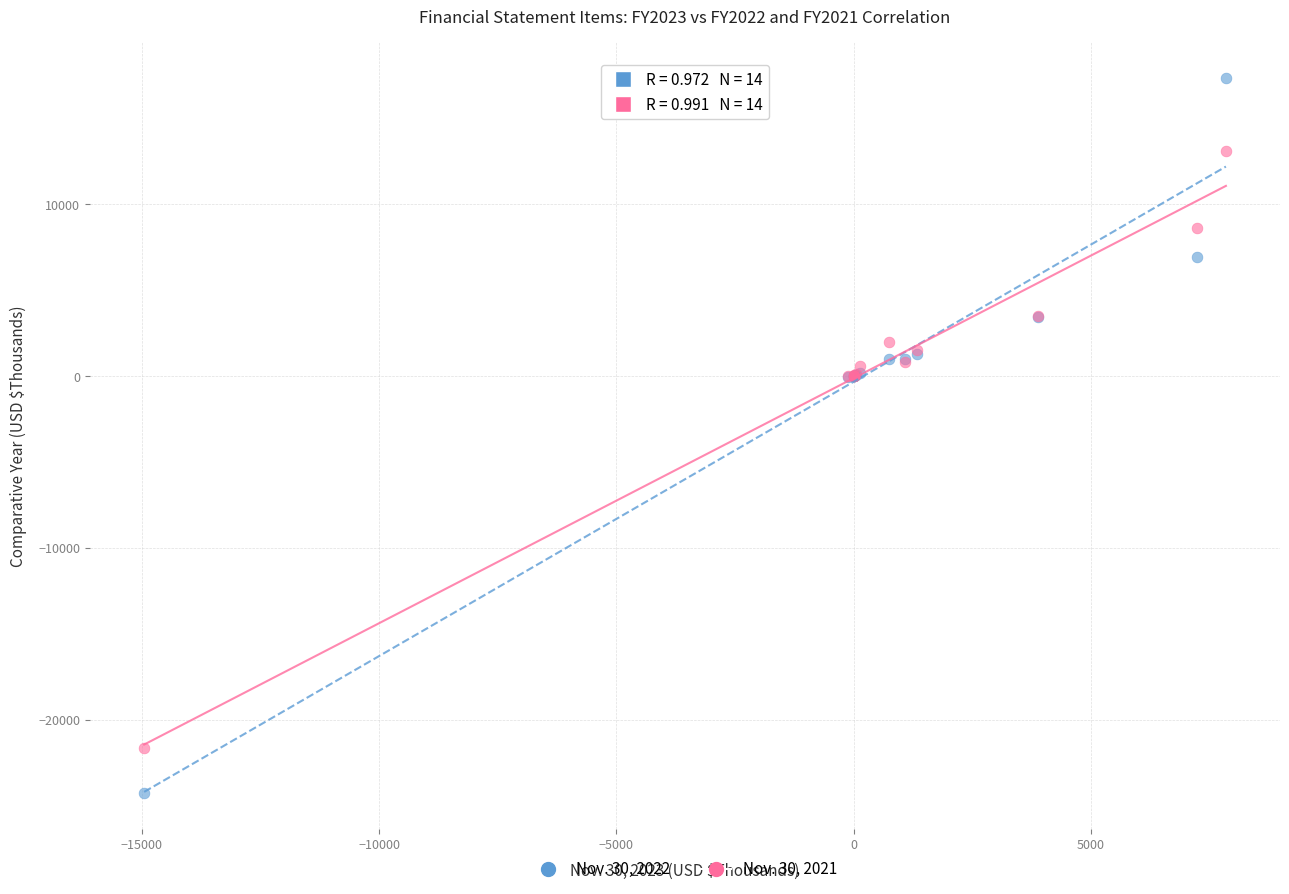

Which series has the largest Y range (max minus min)?

Nov. 30, 2022